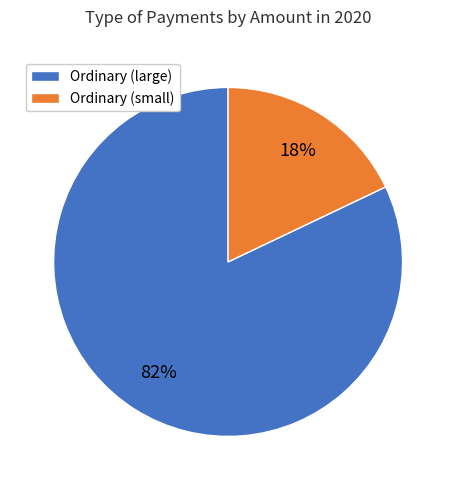

True or false: Ordinary (small) accounts for 18% of the total.

True